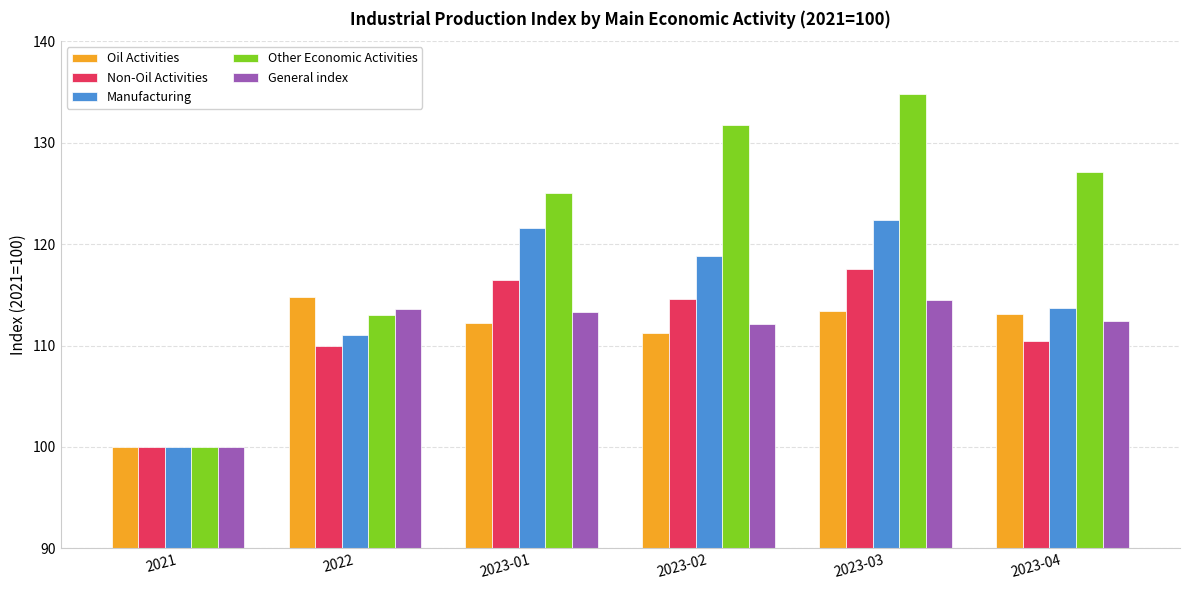

Reading right to left, transcribe all the data shown in this chart.

Oil Activities: 2023-04=113.1	2023-03=113.4	2023-02=111.3	2023-01=112.2	2022=114.8	2021=100.0
Non-Oil Activities: 2023-04=110.5	2023-03=117.6	2023-02=114.6	2023-01=116.5	2022=110.0	2021=100.0
Manufacturing: 2023-04=113.7	2023-03=122.4	2023-02=118.8	2023-01=121.6	2022=111.0	2021=100.0
Other Economic Activities: 2023-04=127.1	2023-03=134.8	2023-02=131.8	2023-01=125.0	2022=113.0	2021=100.0
General index: 2023-04=112.4	2023-03=114.5	2023-02=112.1	2023-01=113.3	2022=113.6	2021=100.0